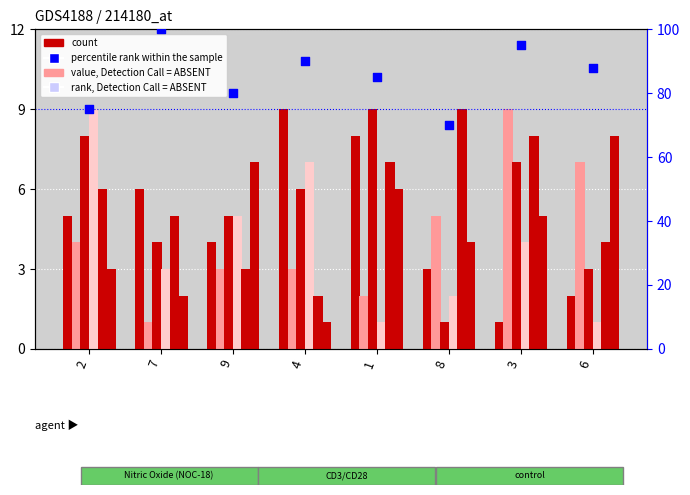

At which category is the sum across all series the highest?

2